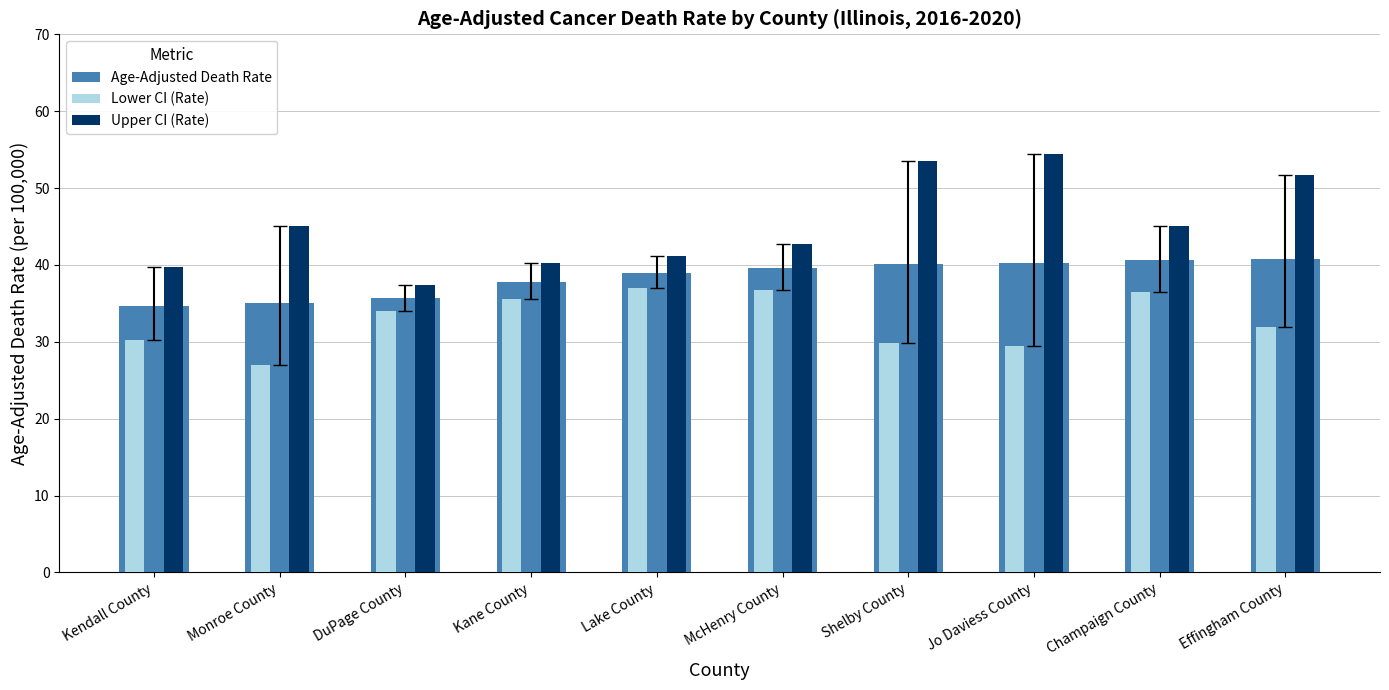

At DuPage County, list the series in order from largest to smallest.

Upper CI (Rate), Age-Adjusted Death Rate, Lower CI (Rate)